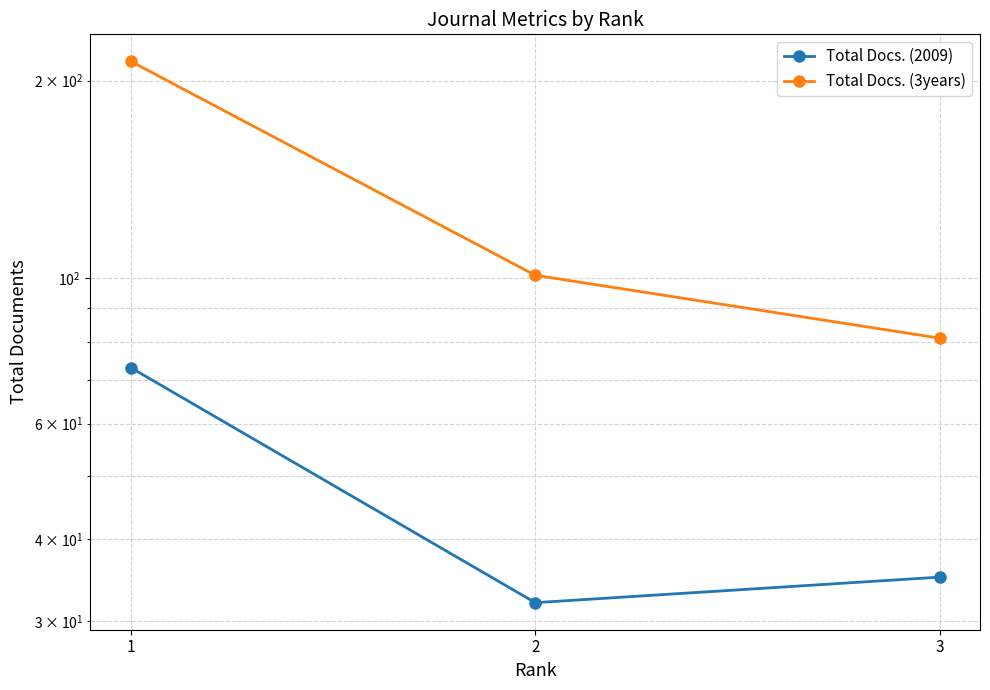

What is the difference between the Total Docs. (2009) values at 2 and 1?

41